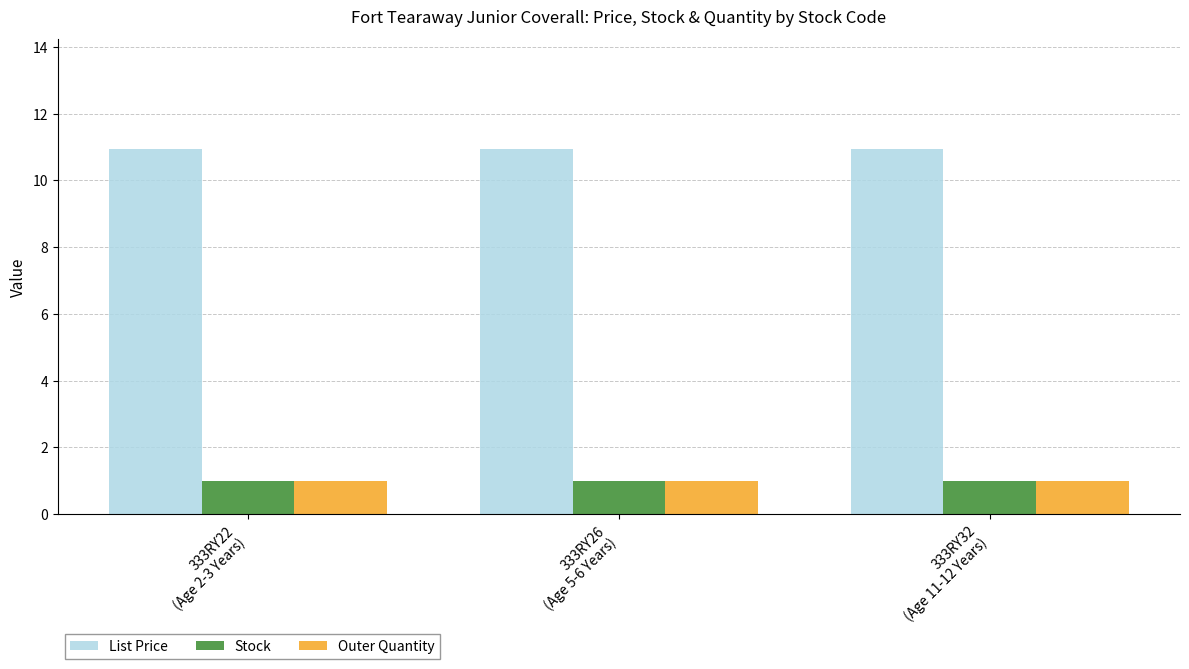

What are all the series names shown in the legend?

List Price, Stock, Outer Quantity